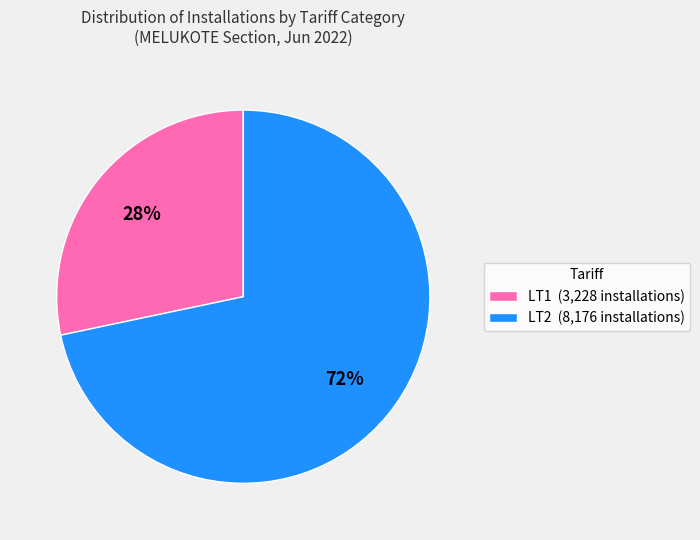

Is there any slice that represents more than half of the pie?

Yes